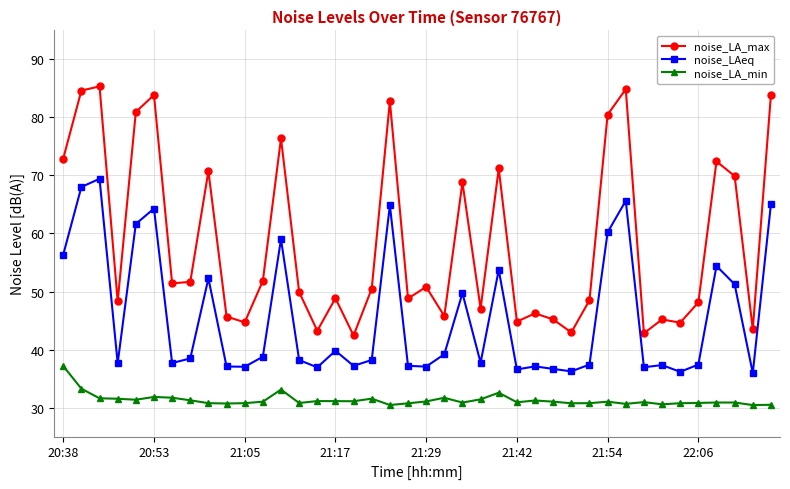

What is the lowest value of the noise_LAeq series?

35.9